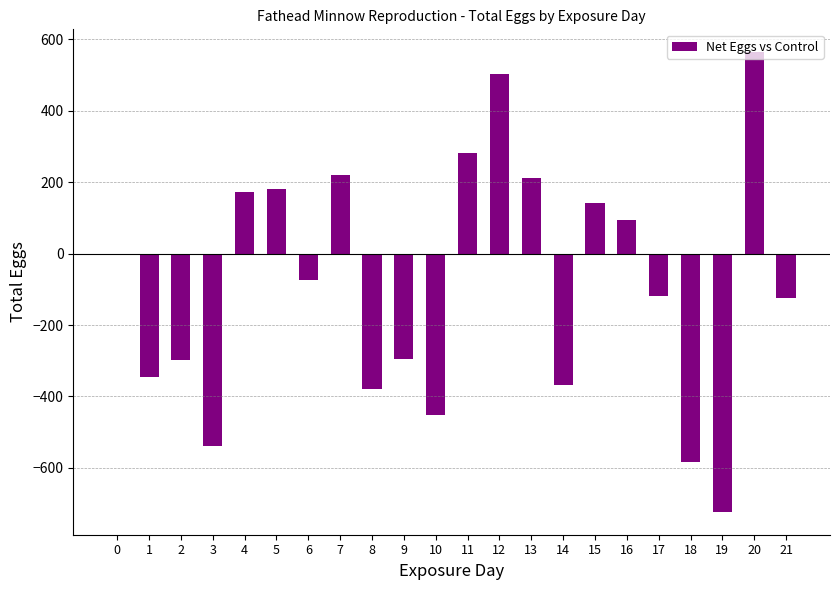

What value does the data have at 15, to the nearest 100?

100